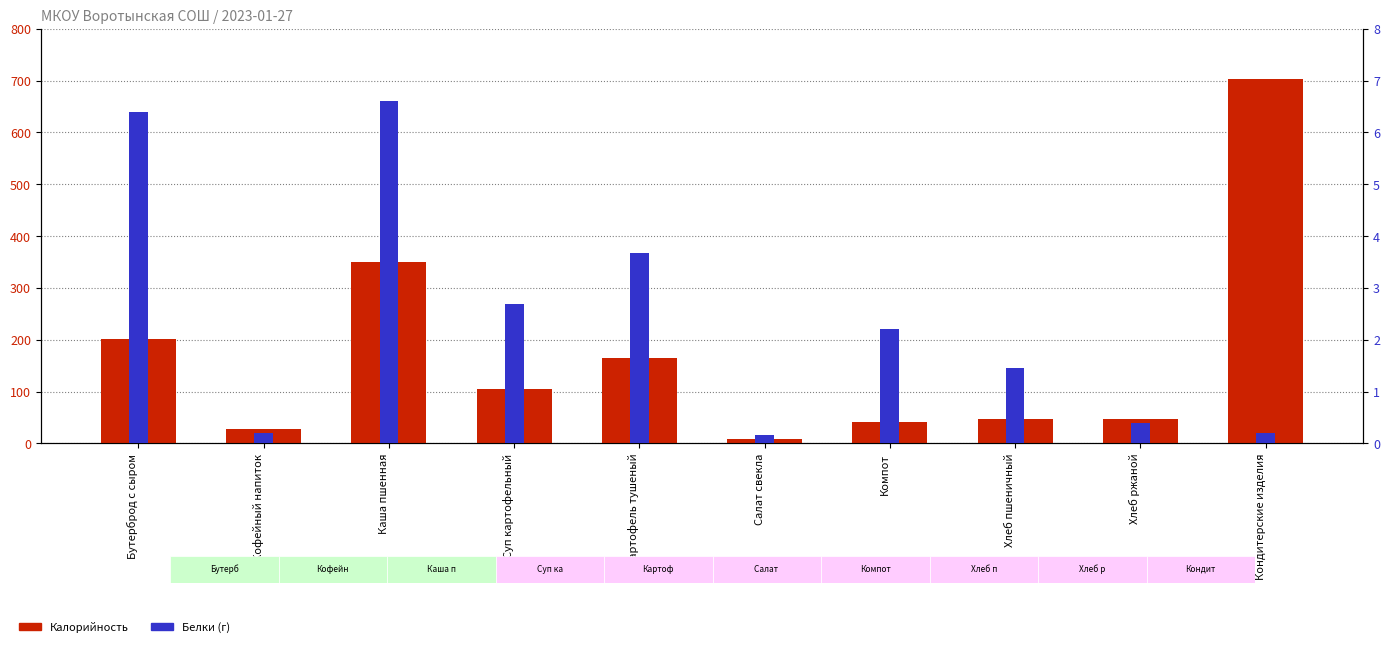

What is the sum of the Калорийность values at Салат свекла and Каша пшенная?

357.7